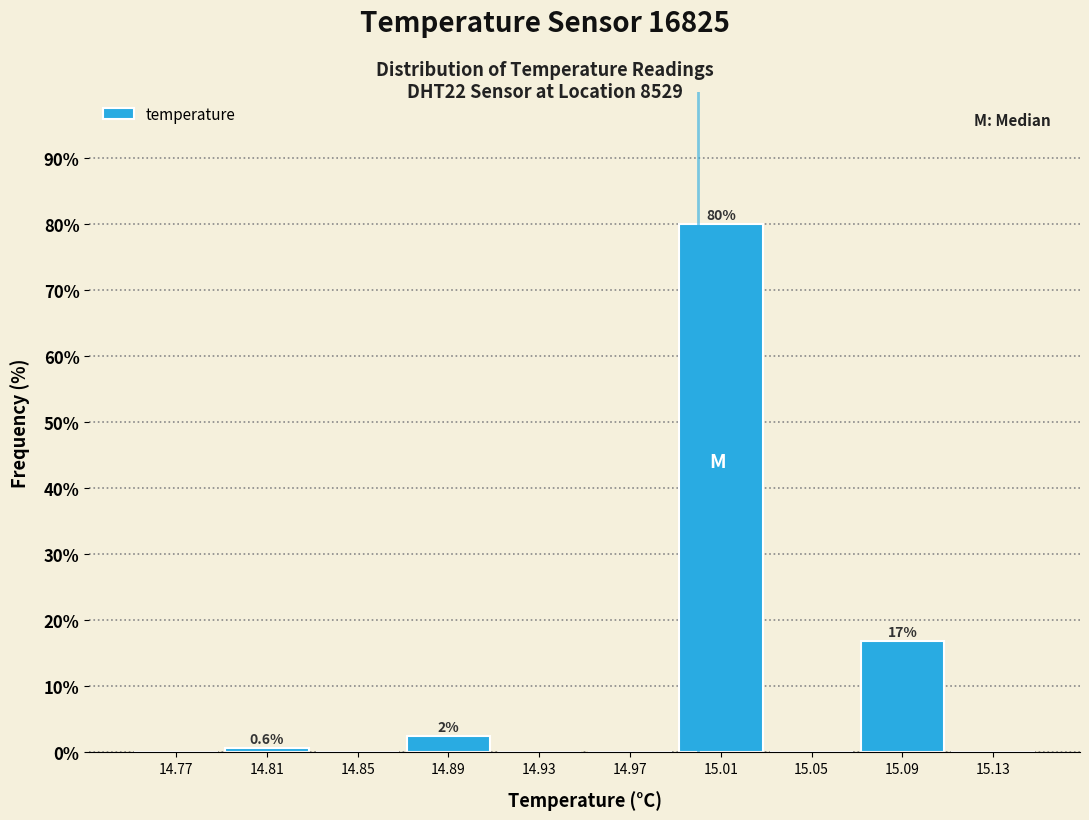

Over which range of the x-axis is the bar tallest?

14.99 to 15.03